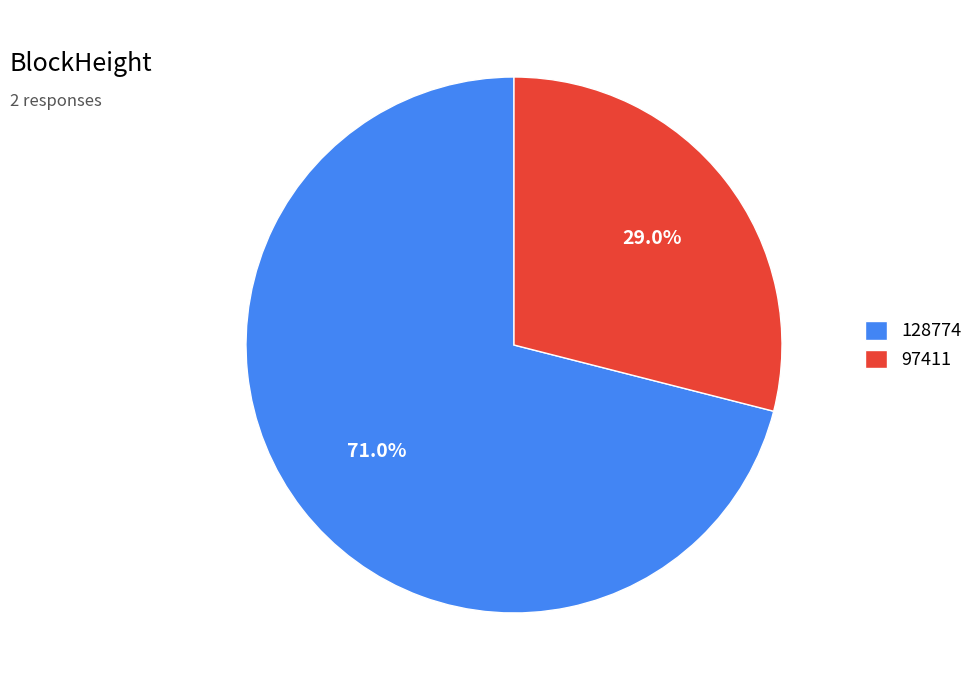

Between 97411 and 128774, which is larger?

128774